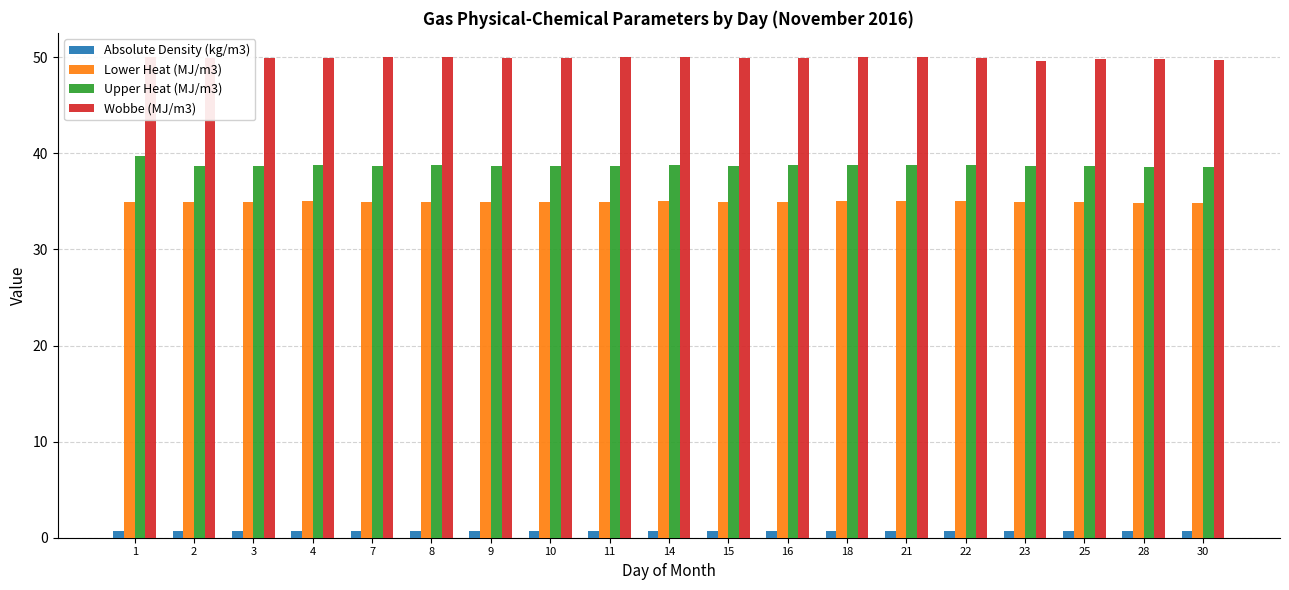

Rank the series by their maximum value, from highest to lowest.

Wobbe (MJ/m3), Upper Heat (MJ/m3), Lower Heat (MJ/m3), Absolute Density (kg/m3)